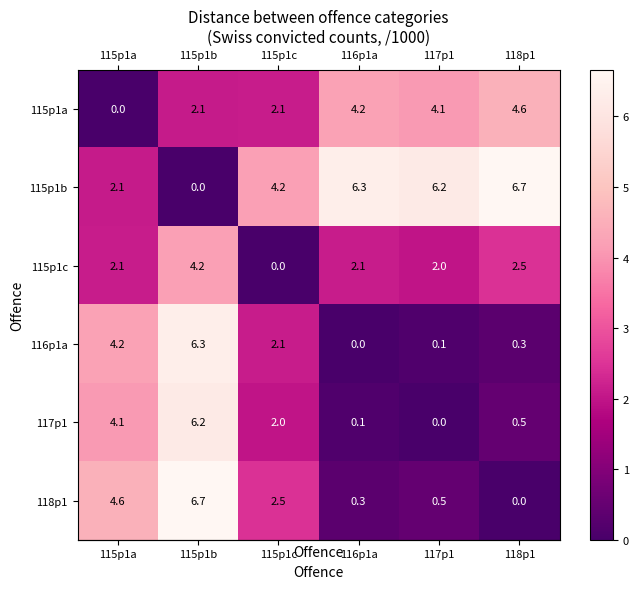

At 117p1, list the series in order from smallest to largest.

117p1, 116p1a, 118p1, 115p1c, 115p1a, 115p1b